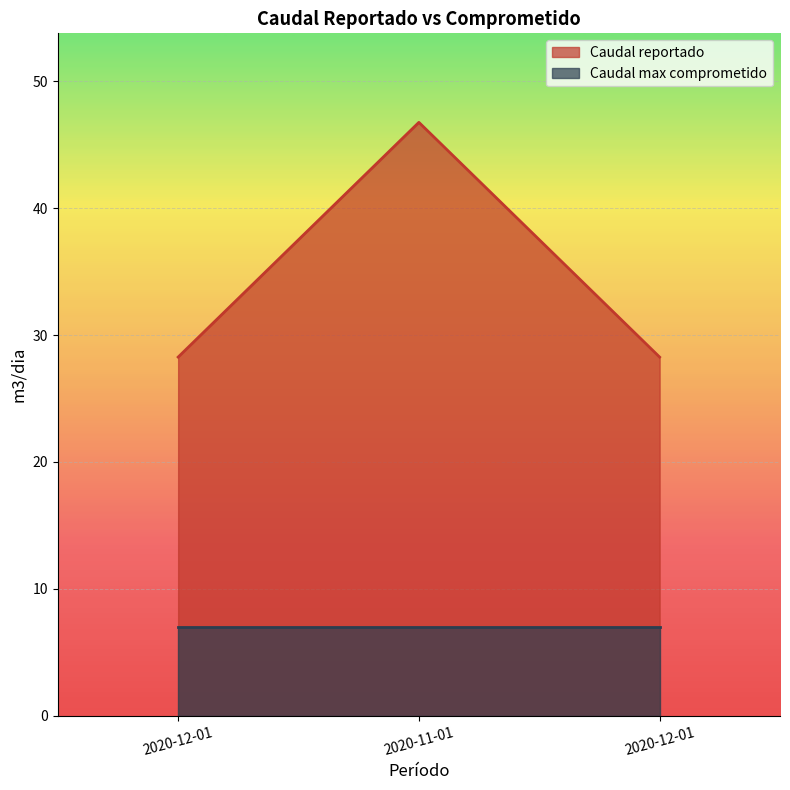

What is the value of the 2nd point from the left?

46.8